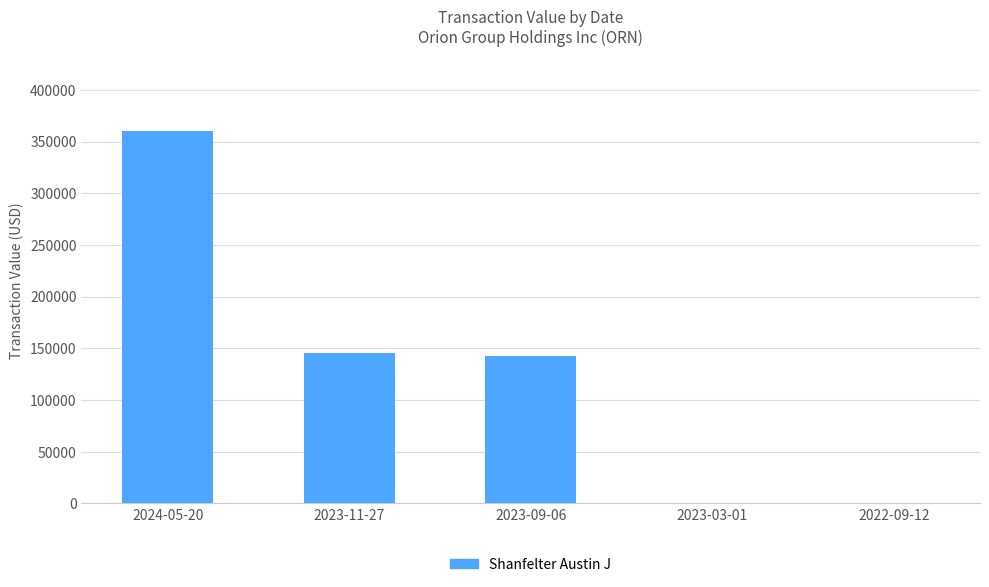

What is the change in value from 2024-05-20 to 2023-03-01?

-360216